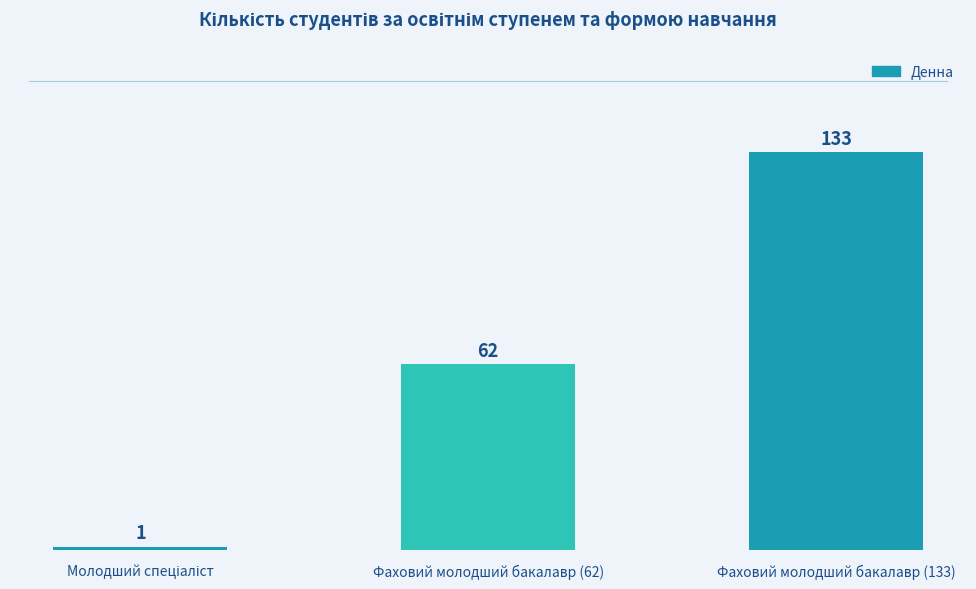

The value at Фаховий молодший бакалавр (133) is 92. True or false?

False